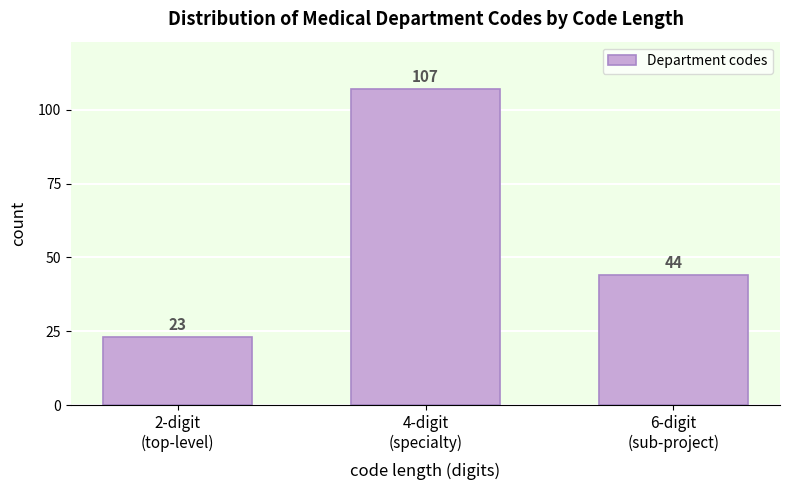

Reading left to right, list all the values displayed in this chart.

23	107	44